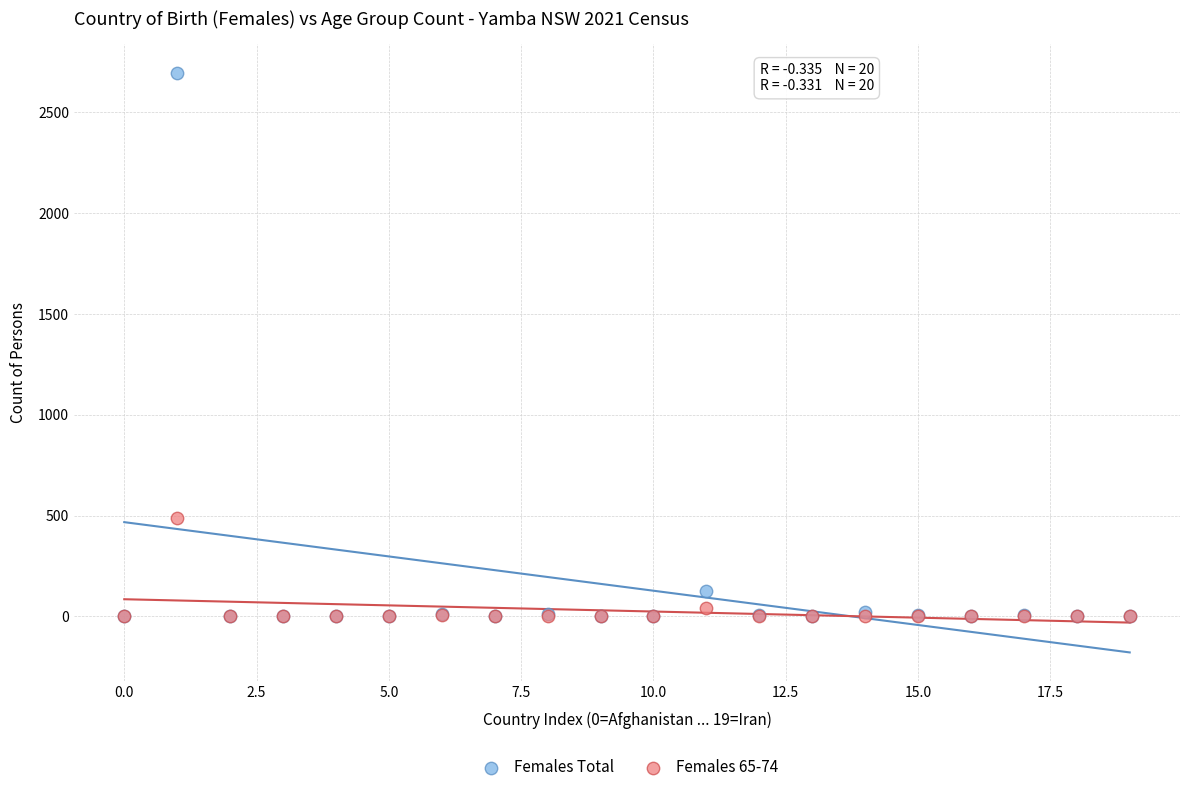

Which series contains the highest Y value?

Females Total